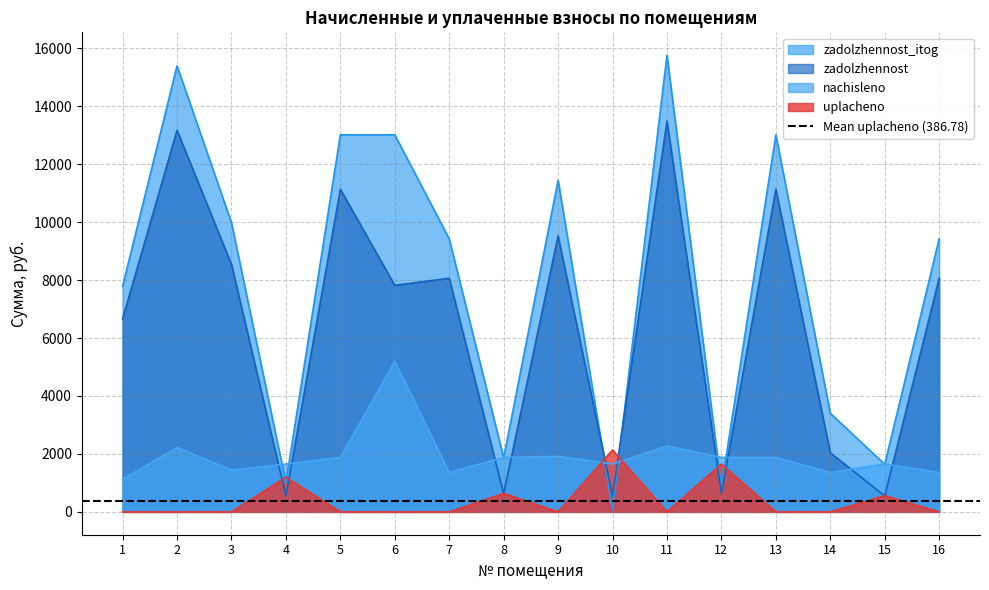

The zadolzhennost_itog series shows 15393.8 at 2. True or false?

True